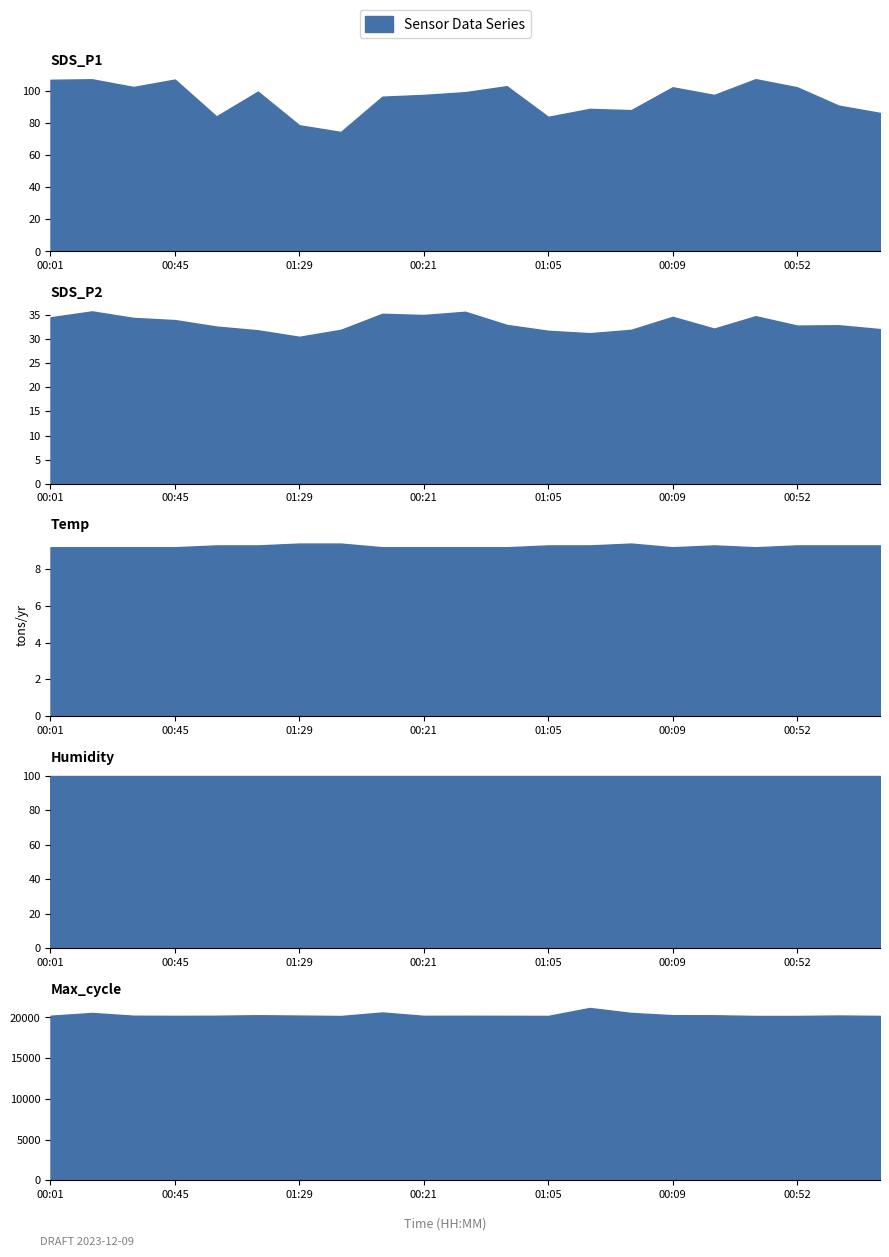

Rank the series by their maximum value, from lowest to highest.

Temp, SDS_P2, Humidity, SDS_P1, Max_cycle